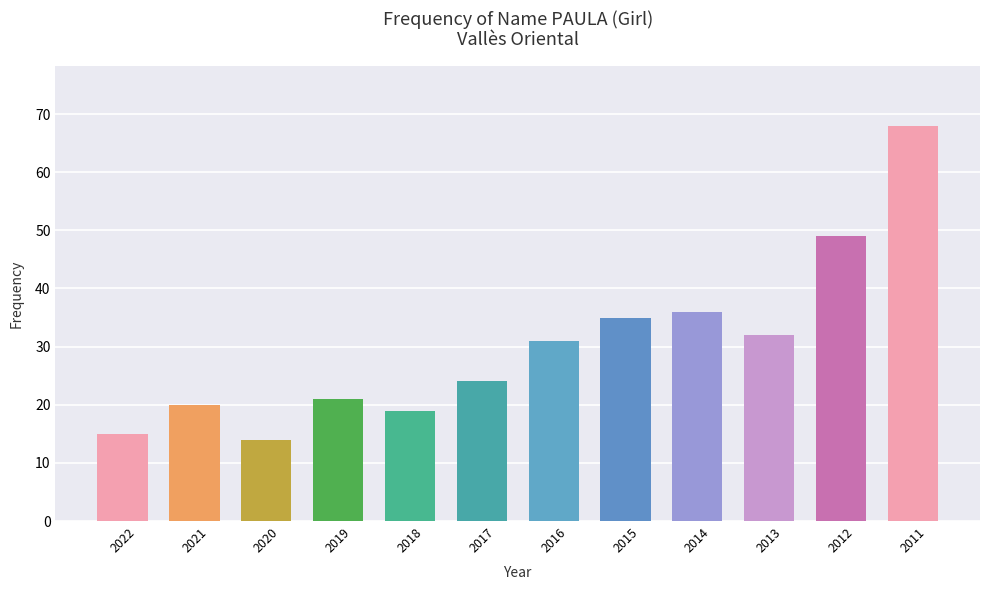

Rank the categories by value from highest to lowest.

2011, 2012, 2014, 2015, 2013, 2016, 2017, 2019, 2021, 2018, 2022, 2020